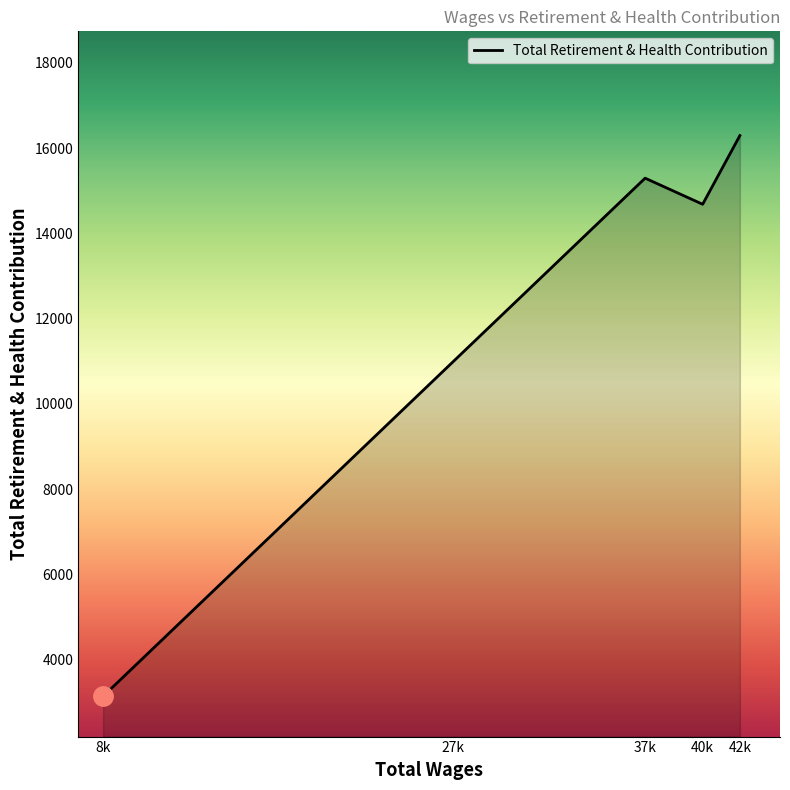

The value at 42k is 16292. True or false?

True